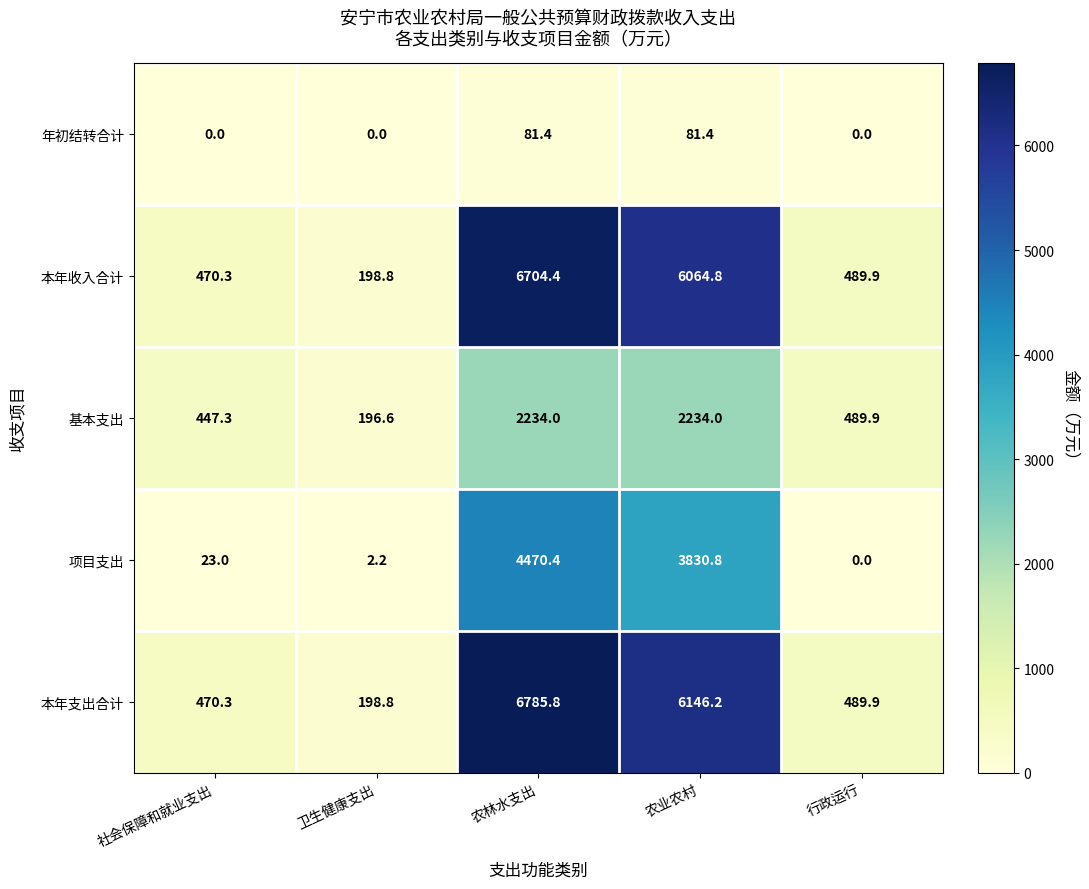

True or false: 本年支出合计 has a value of 470.3 at 社会保障和就业支出.

True